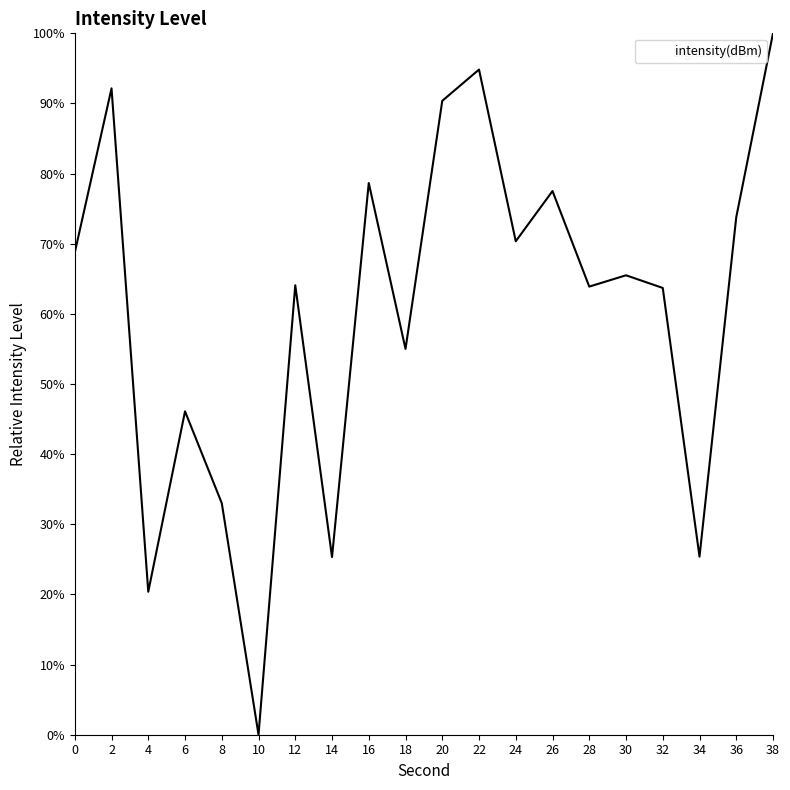

What is the change in value from 20 to 26?

-12.9